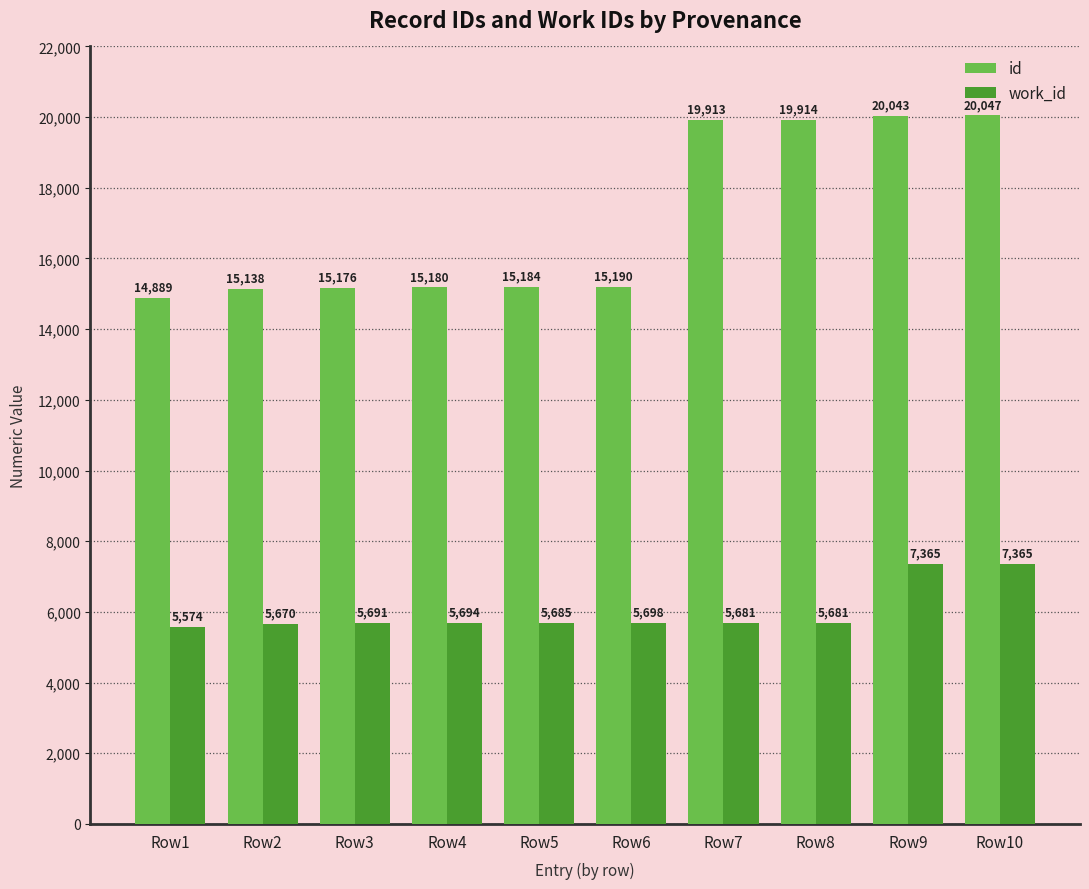

The id series shows 3382 at Row4. True or false?

False